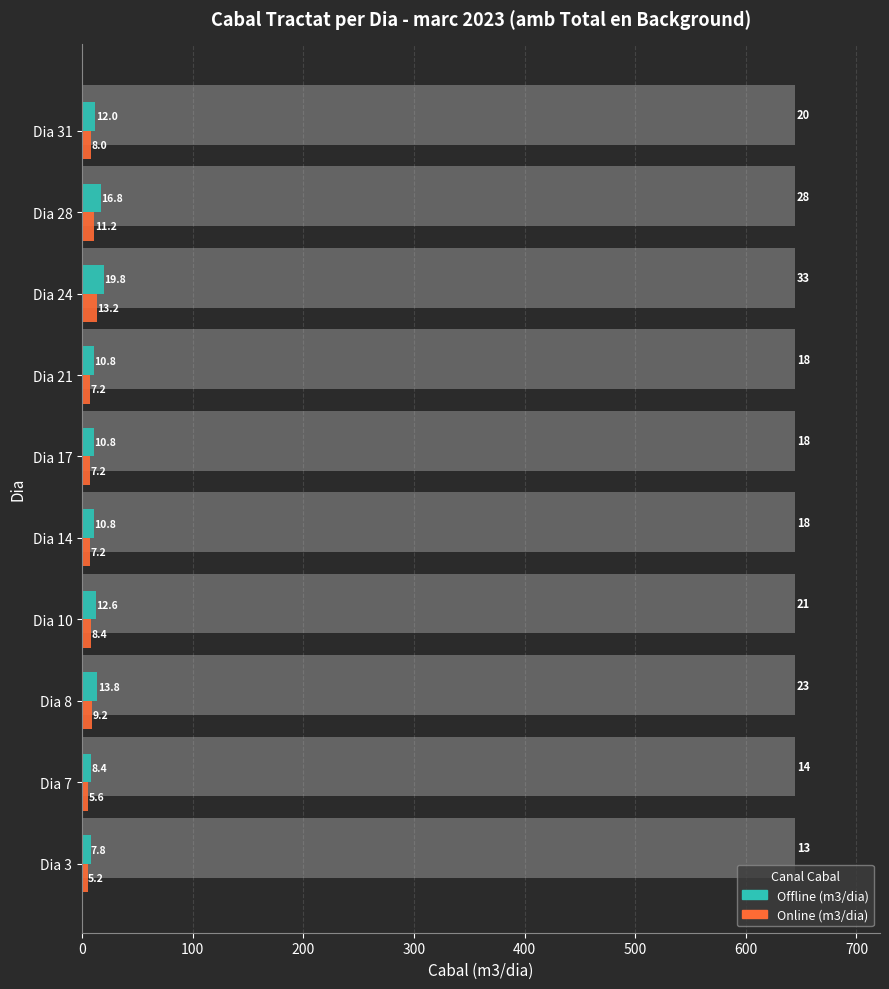

How many data points does each series have?

10